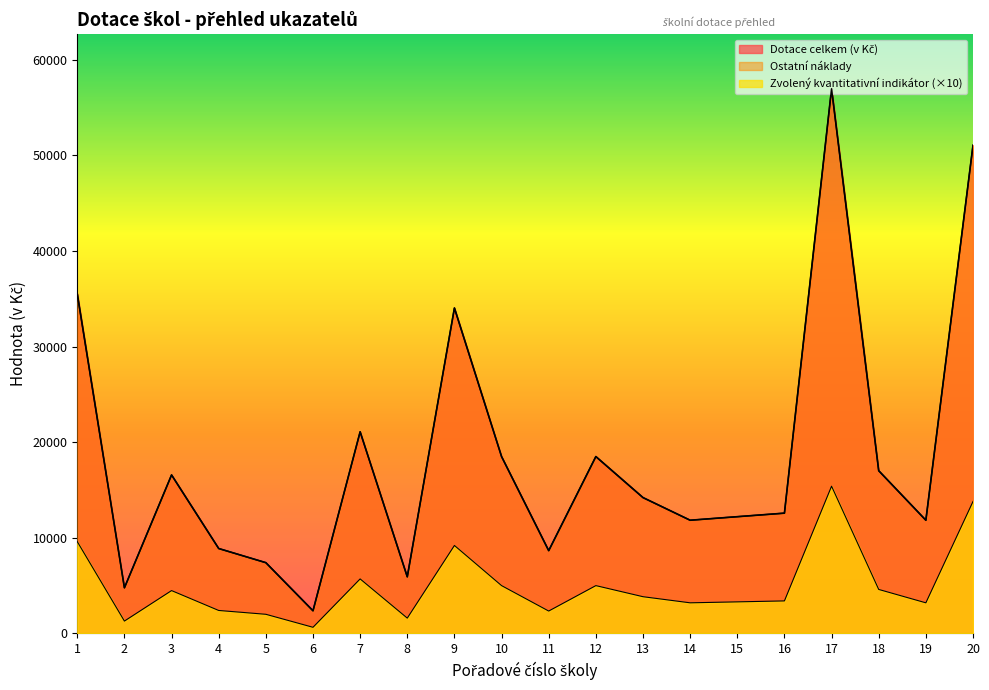

How many data points in Ostatní náklady are above 14208?

9